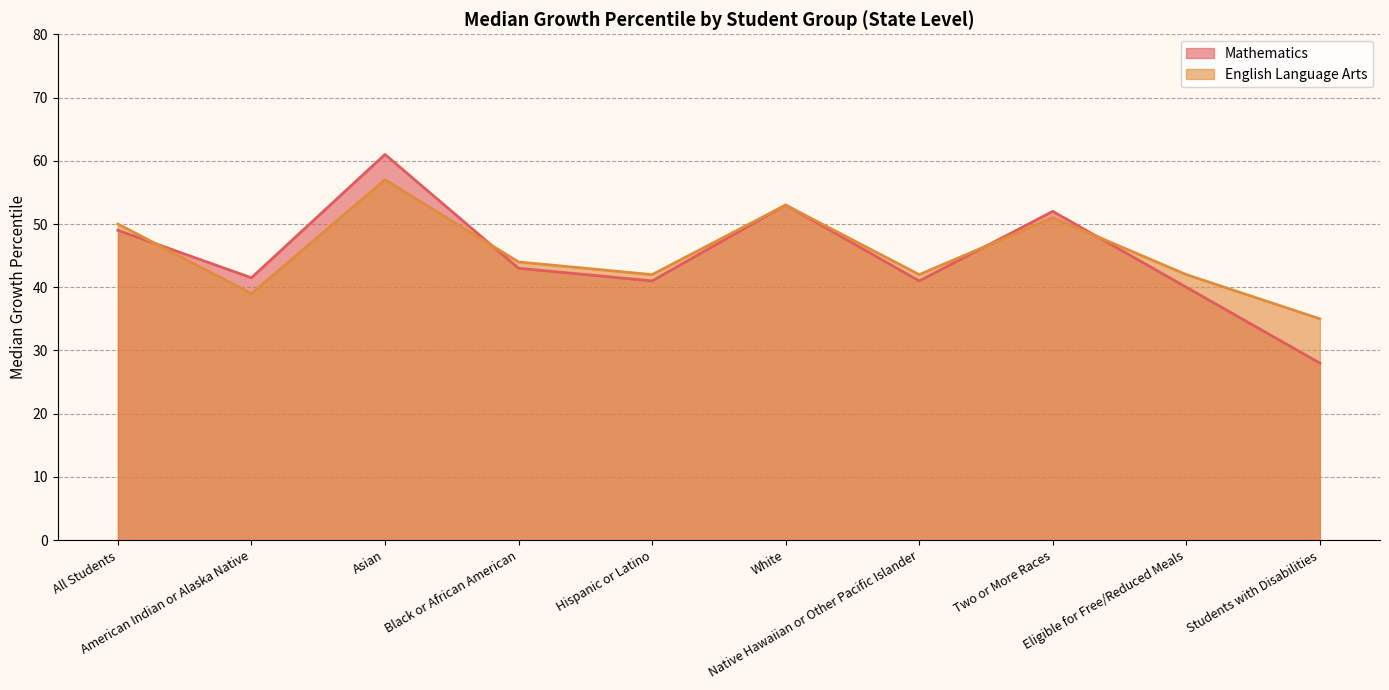

What is the value of the English Language Arts point at the 6th from the left?

53.0